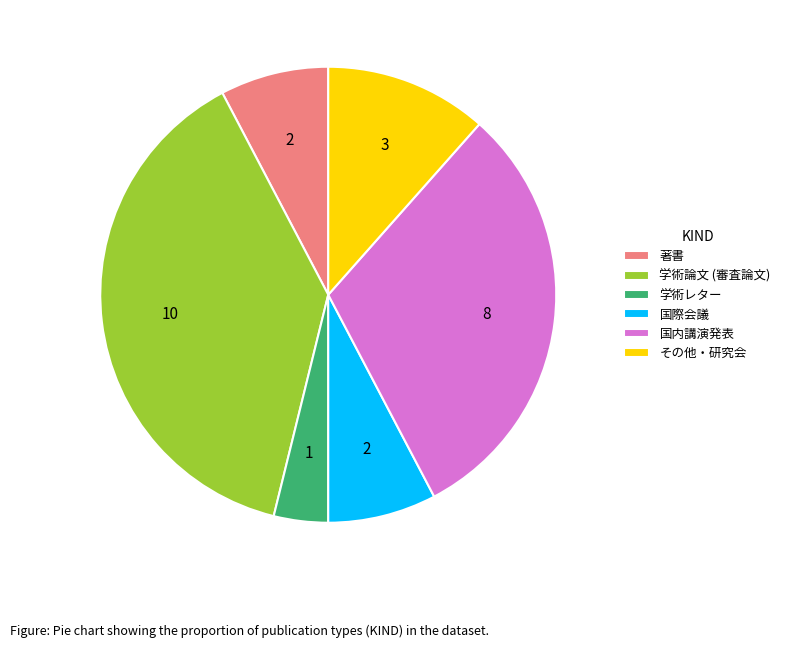

Count the number of slices in the pie.

6